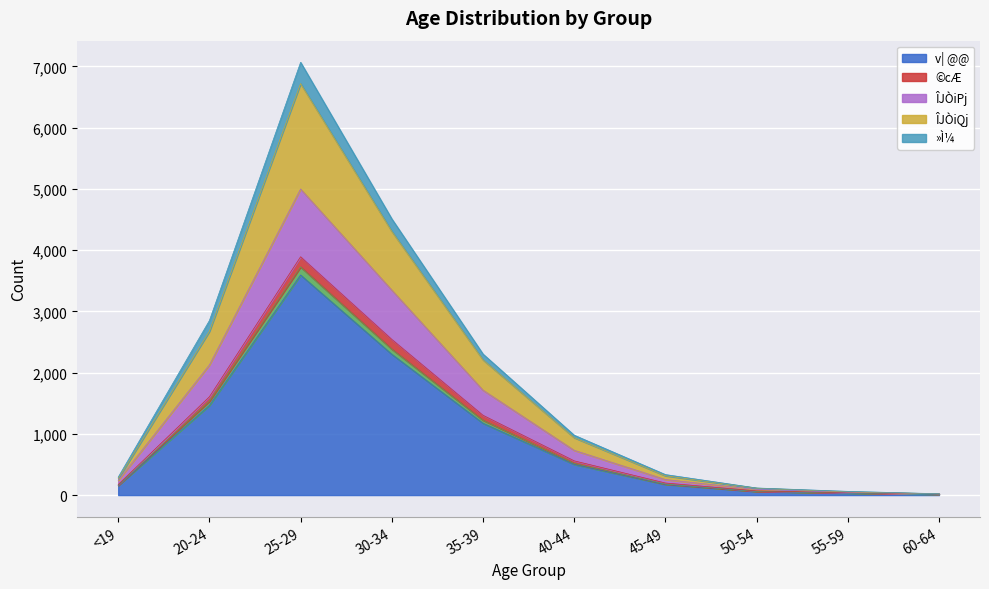

Is the value of ÎJÒiQj at 30-34 greater than the value of ÎJÒiPj at <19?

Yes